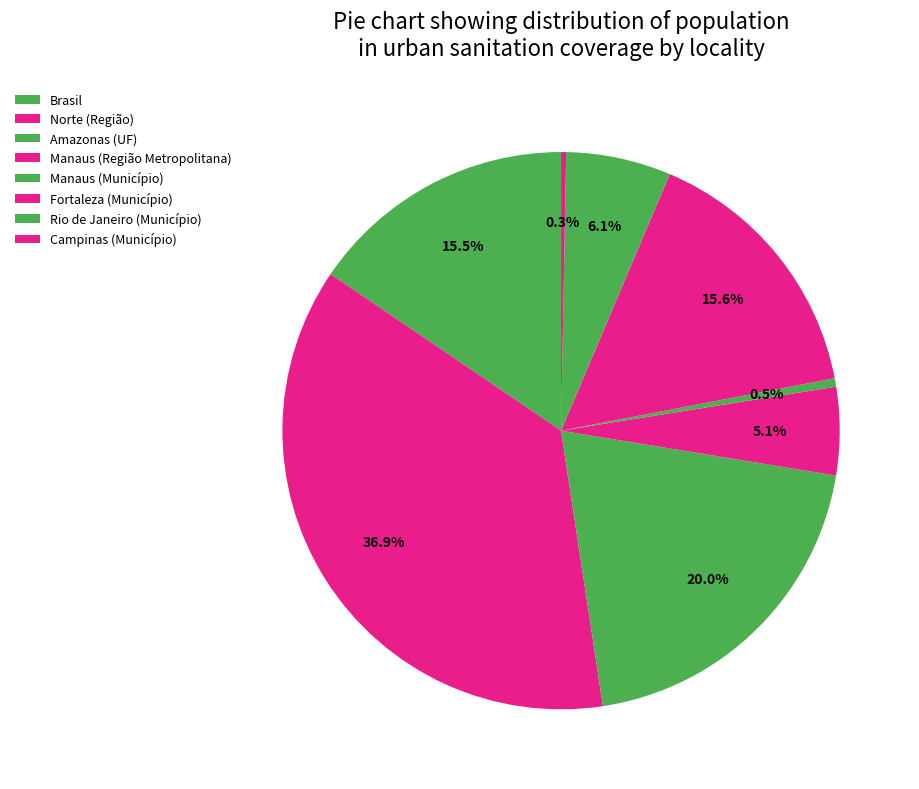

To the nearest percent, what is the average slice percentage?

11%